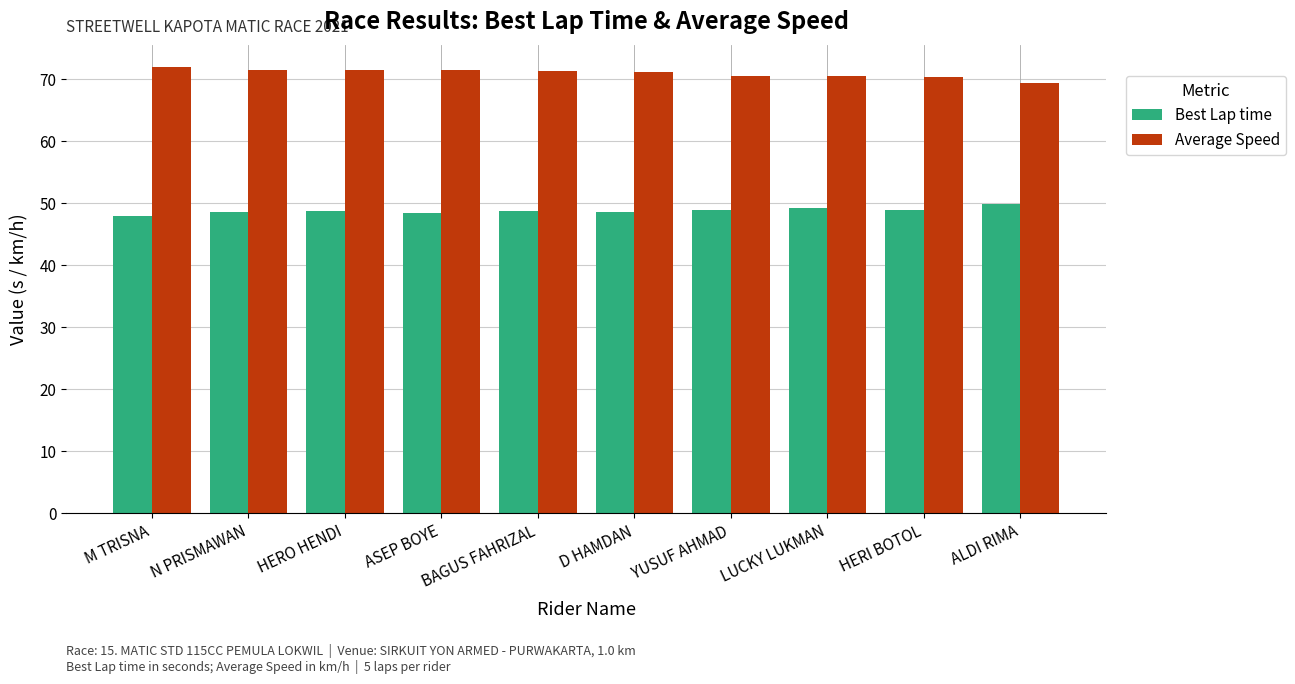

Are the bars grouped side by side (vs. stacked)?

Yes